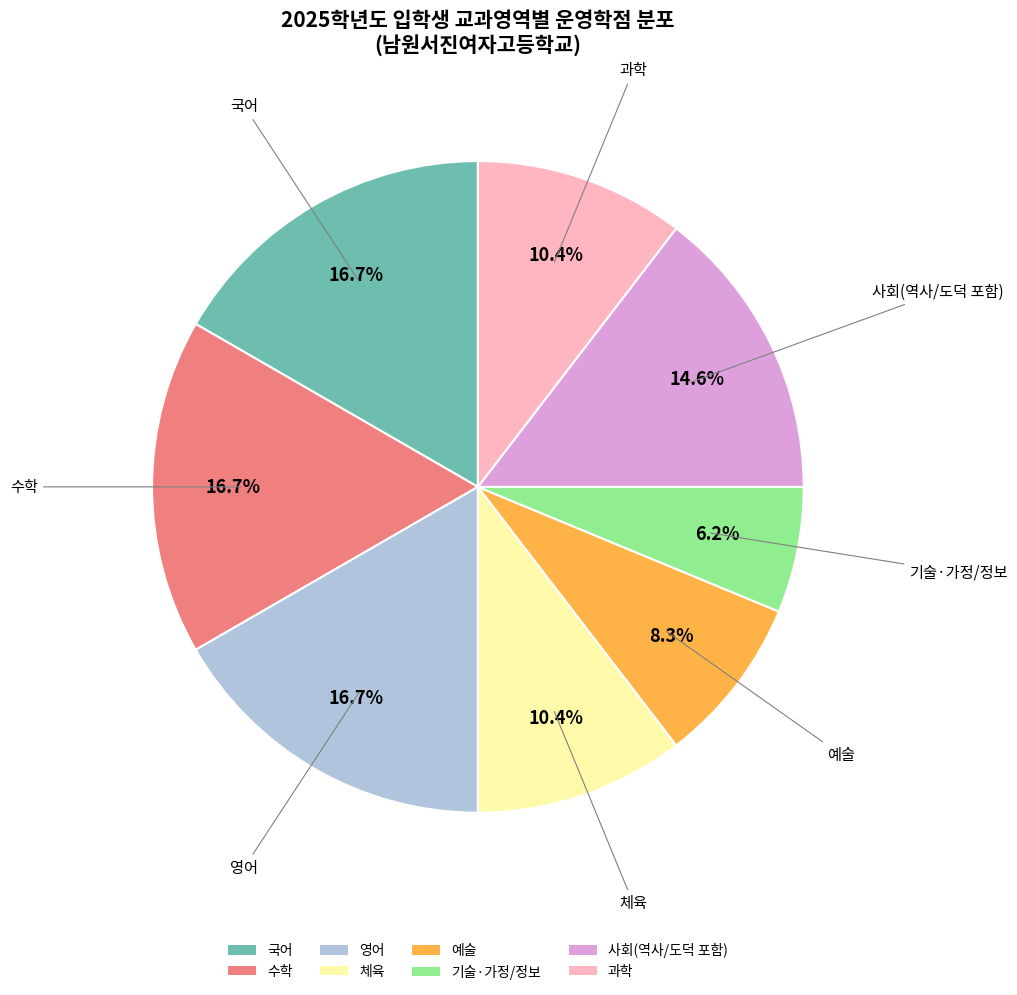

Is the sum of 체육 and 예술 greater than half?

No